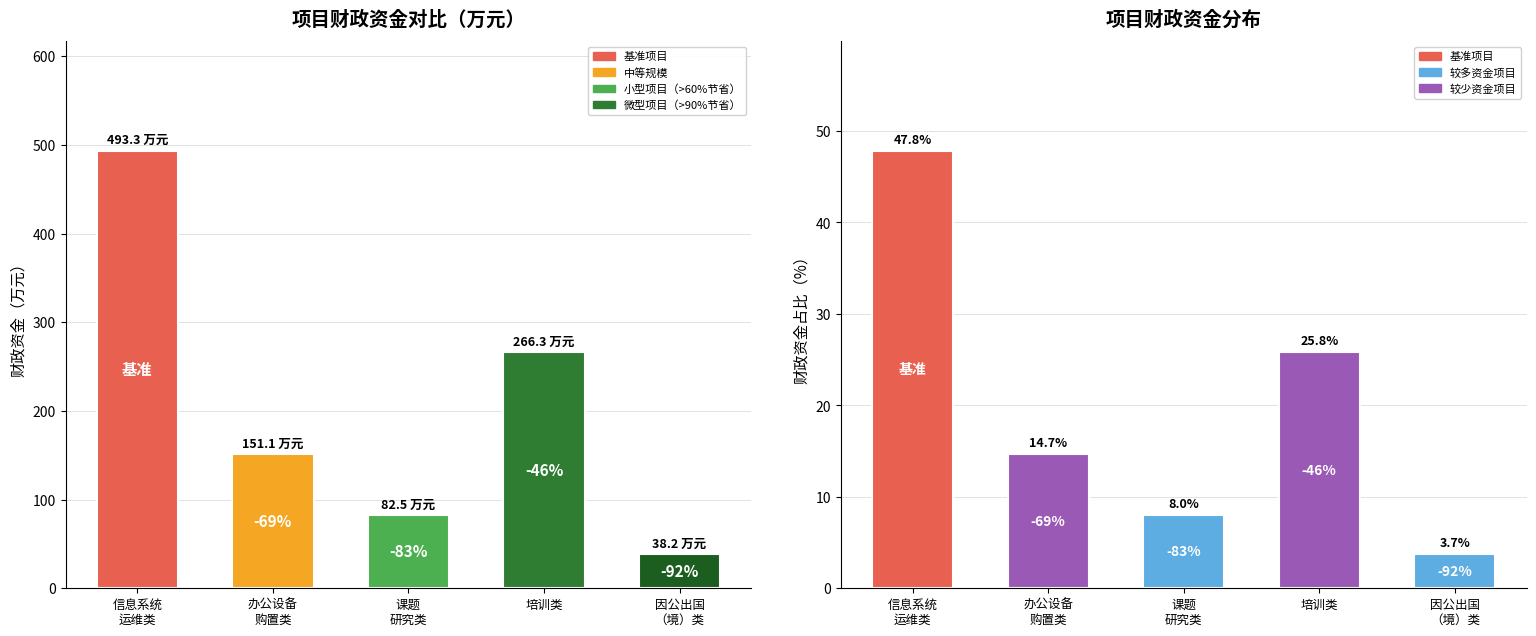

Which series has the largest range (max minus min)?

财政资金